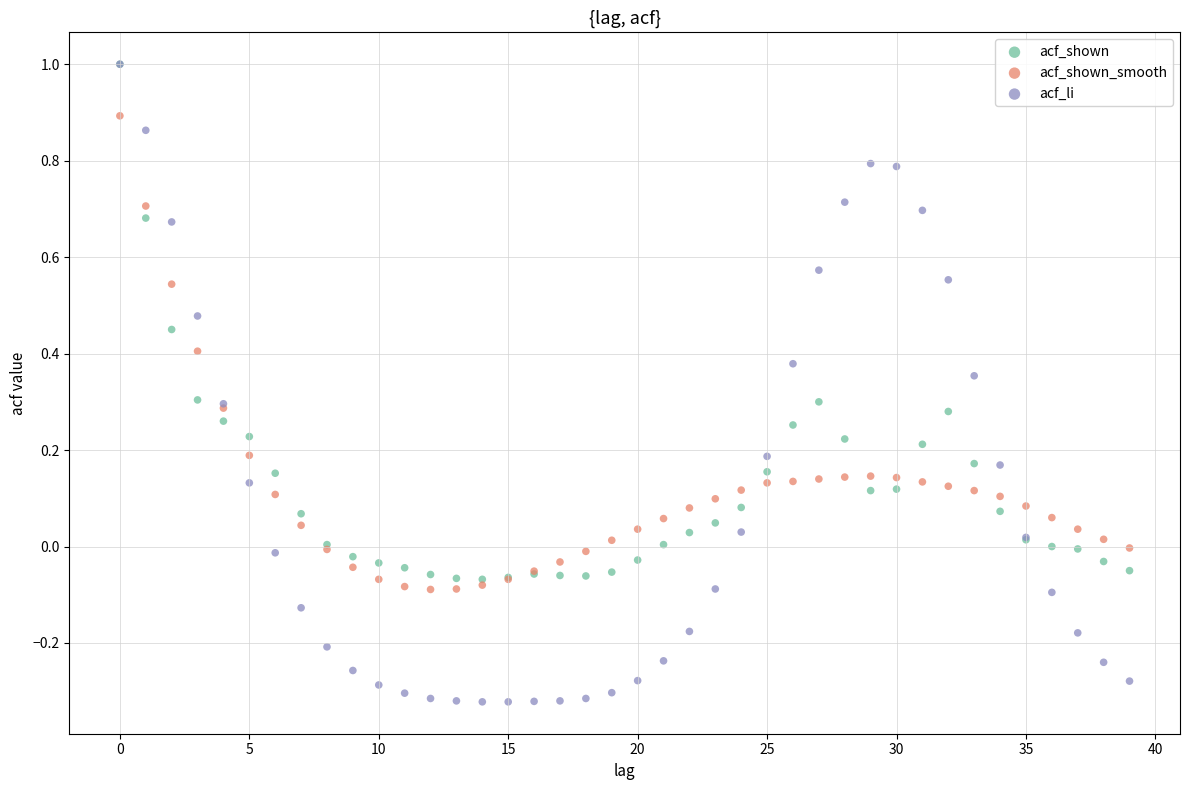

Which series reaches the minimum Y coordinate?

acf_li